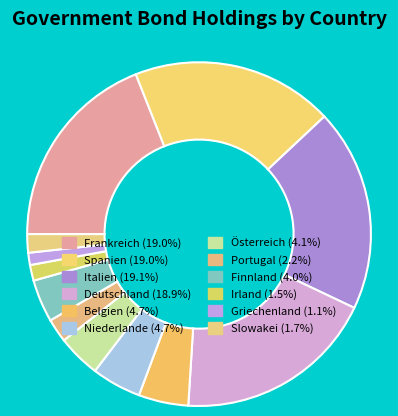

Is it true that Slowakei is 2% of the pie?

True